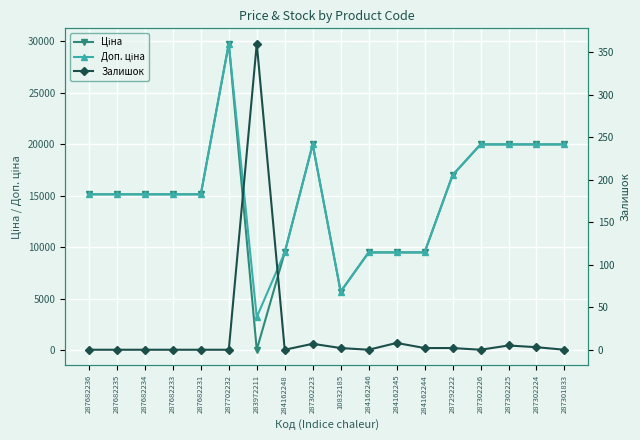

What position from the left is 287682231?

5